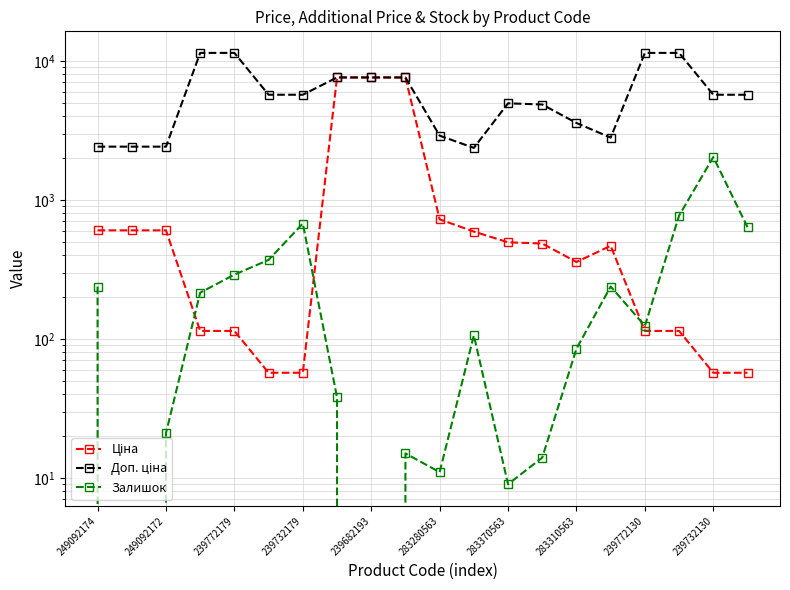

What is the difference between the Доп. ціна values at 283370563 and 283310563?

1376.5